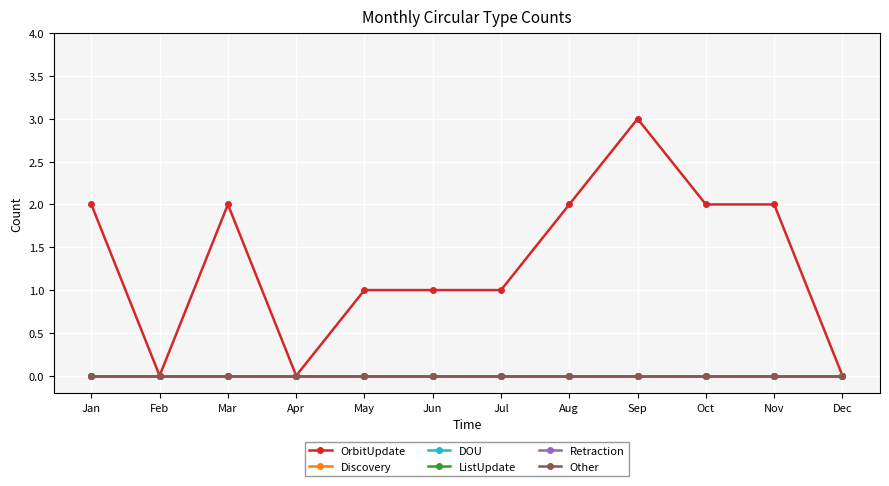

Does the chart have visible grid lines?

Yes